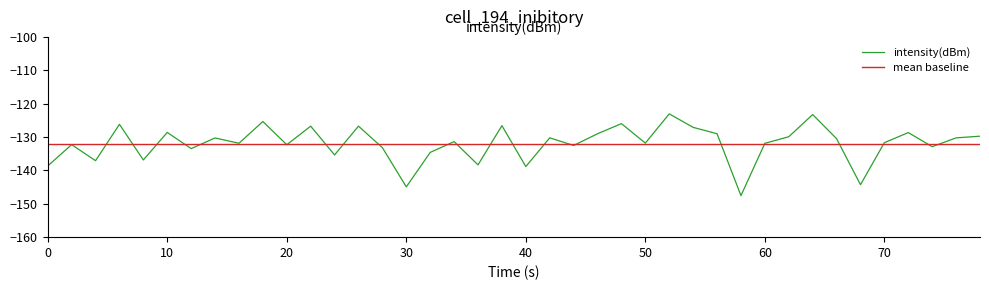

What is the minimum value for intensity(dBm)?

-147.6